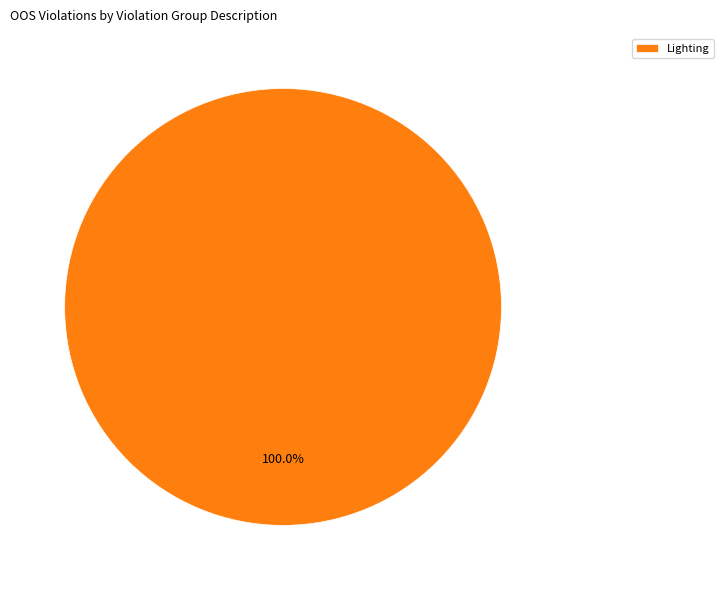

Is Lighting the majority of the pie?

Yes